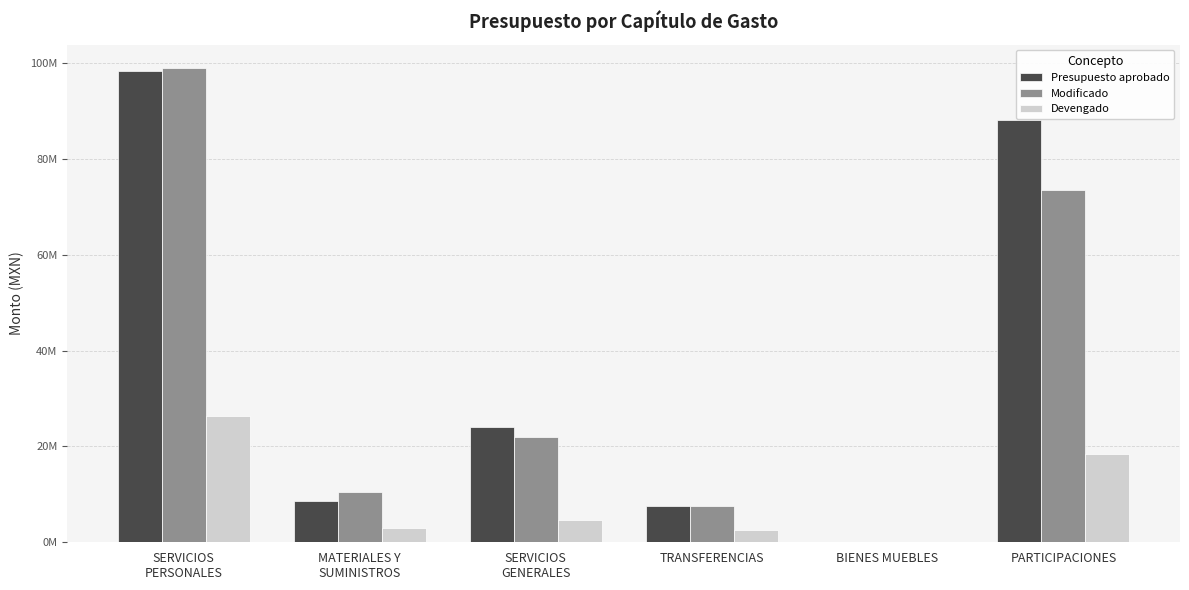

What is the maximum value shown in the chart?

98964603